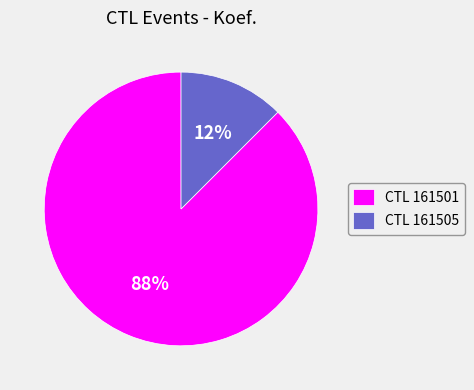

Count the number of slices in the pie.

2